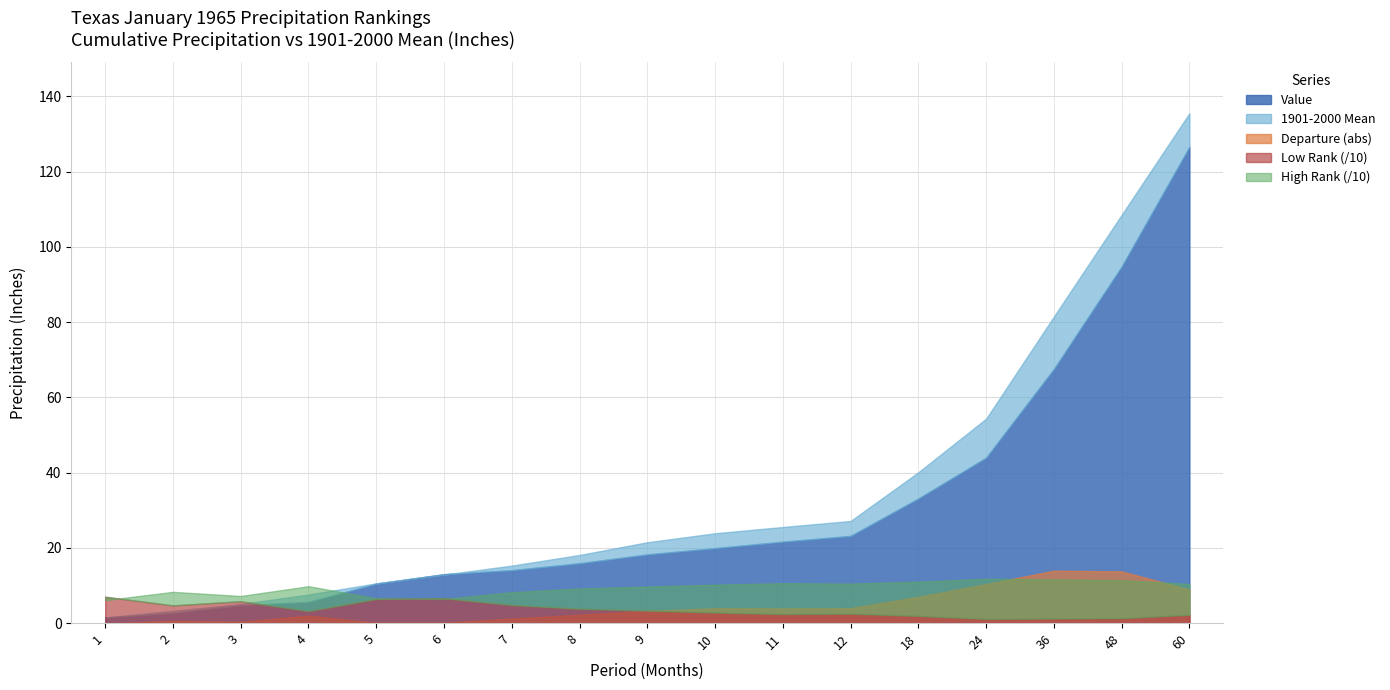

What is the difference between the 1901-2000 Mean values at 36 and 8?

63.4